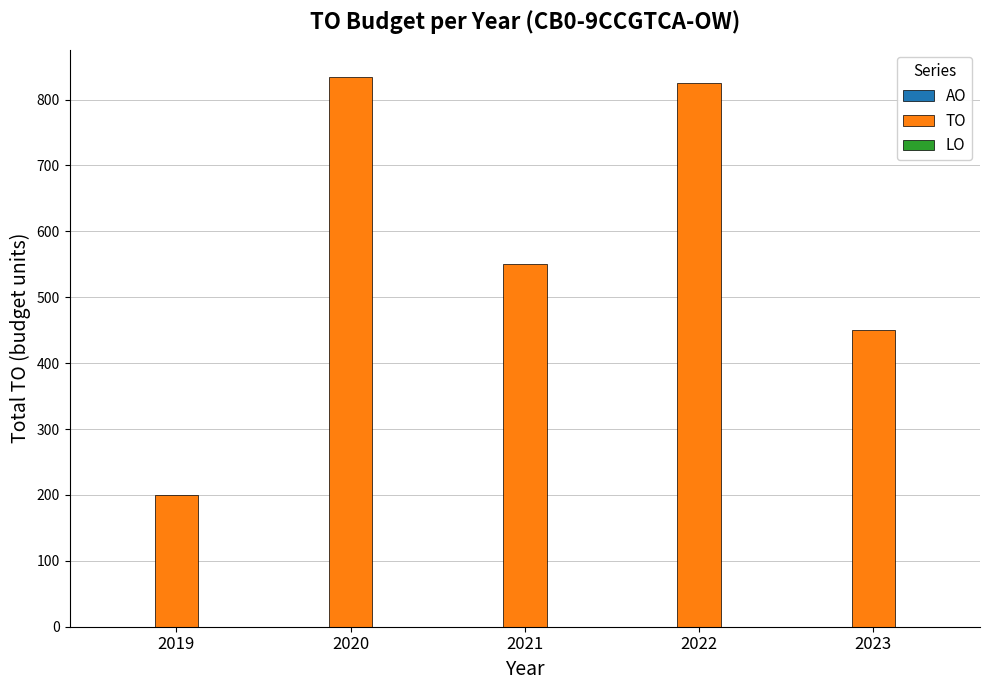

What is the difference between the maximum and minimum values?

634